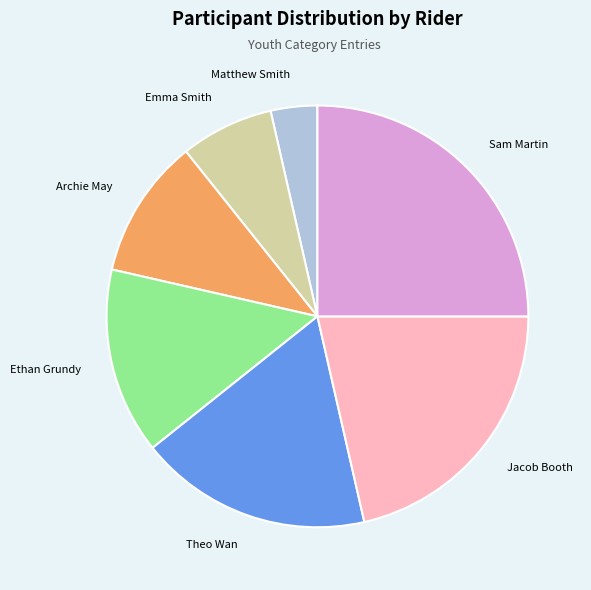

Which category has the smallest portion of the pie?

Matthew Smith